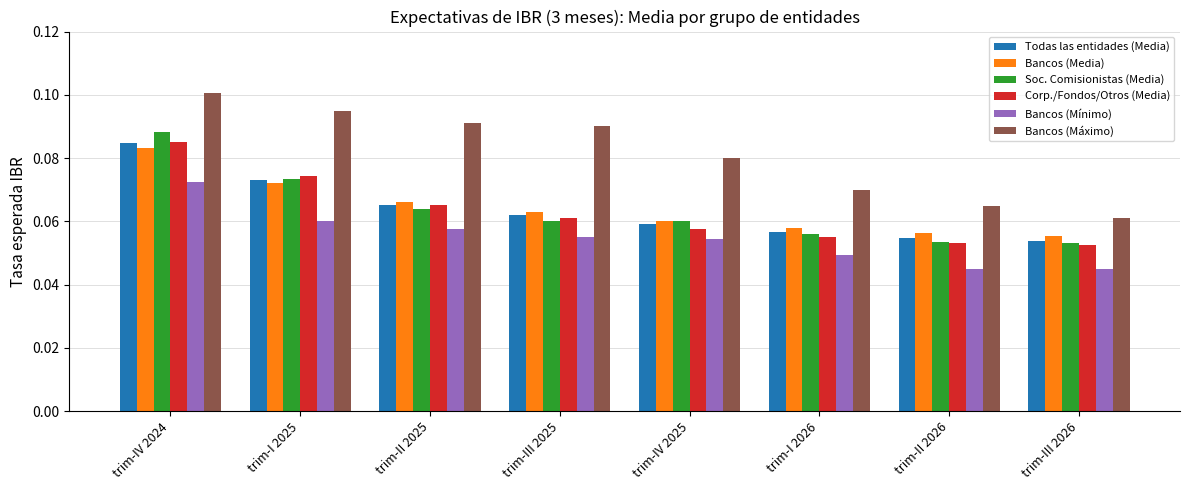

What are all the series names shown in the legend?

Todas las entidades (Media), Bancos (Media), Soc. Comisionistas (Media), Corp./Fondos/Otros (Media), Bancos (Mínimo), Bancos (Máximo)